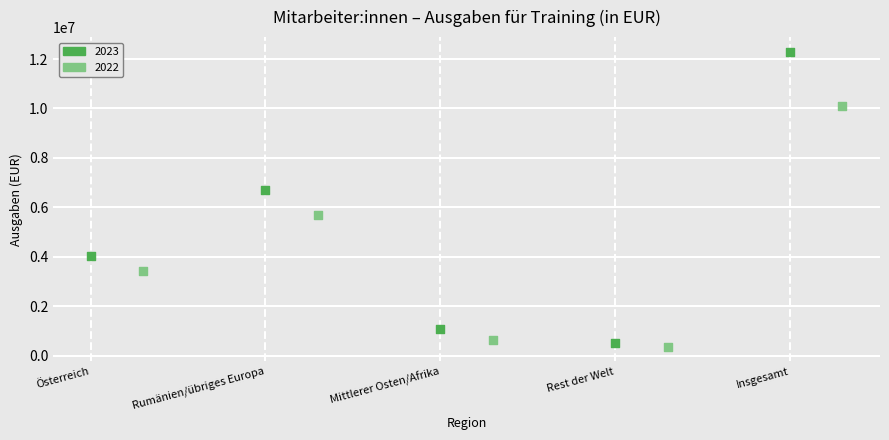

What are all the series names shown in the legend?

2023, 2022